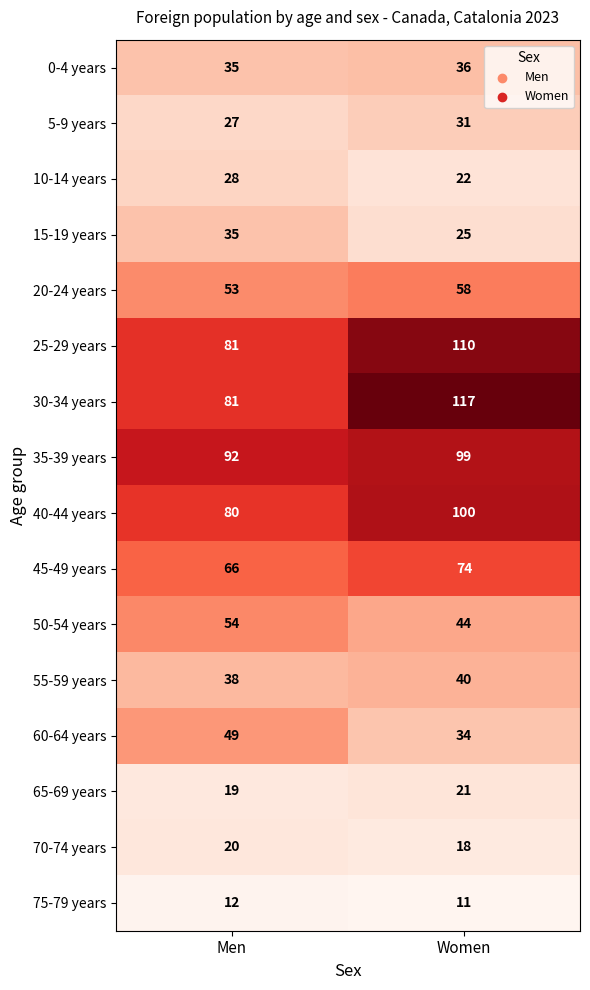

Where is 40-44 years nearest to the value 90?

Men